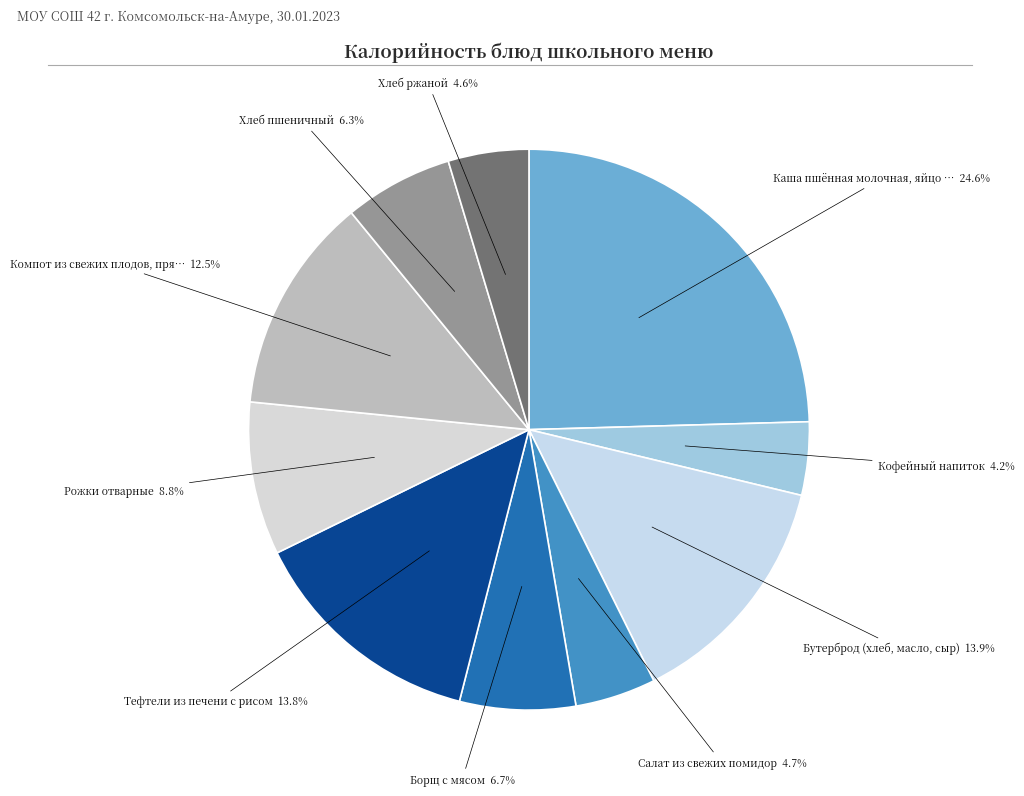

Is there any slice that represents more than half of the pie?

No